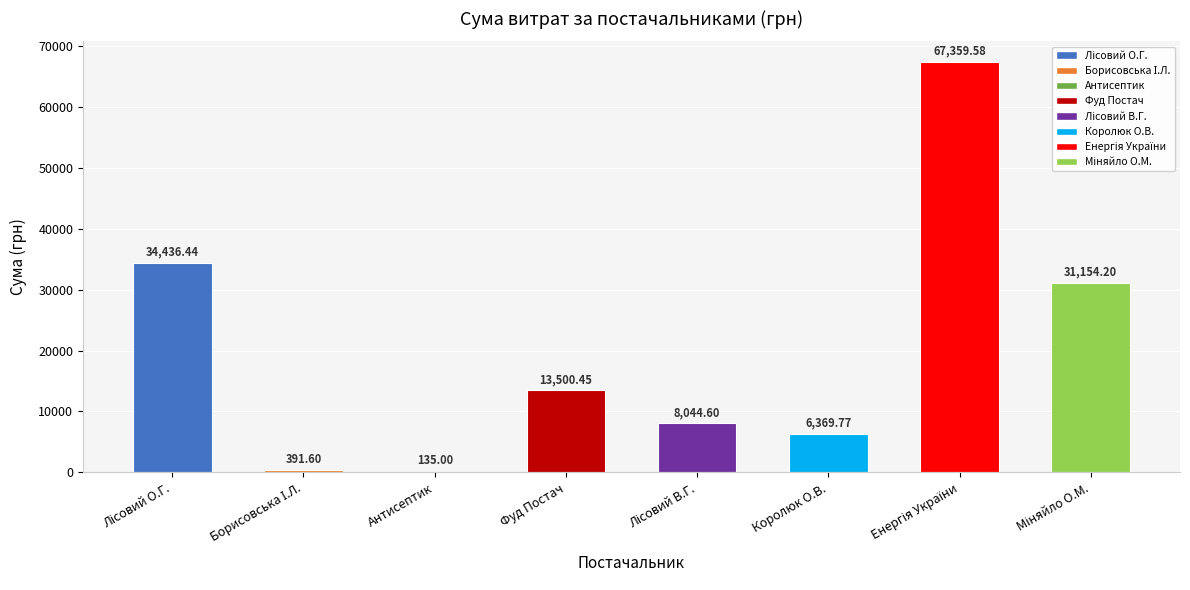

How many data points does each series have?

8